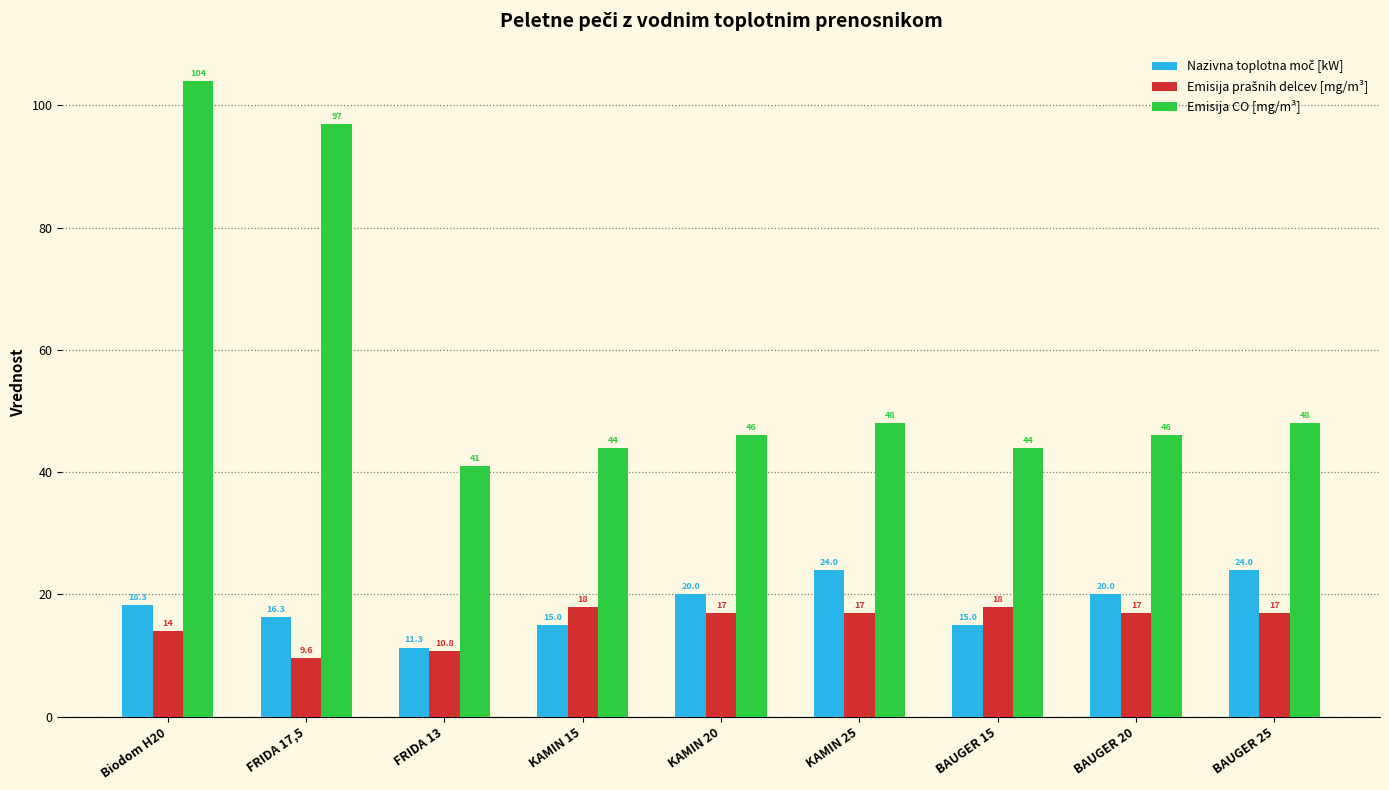

Are the bars grouped side by side (vs. stacked)?

Yes